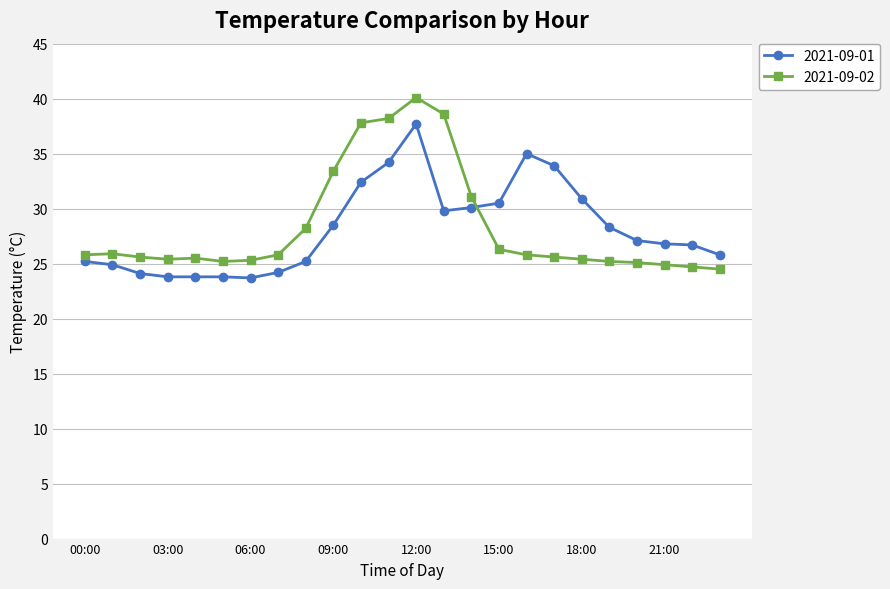

Which series has the largest range (max minus min)?

2021-09-02